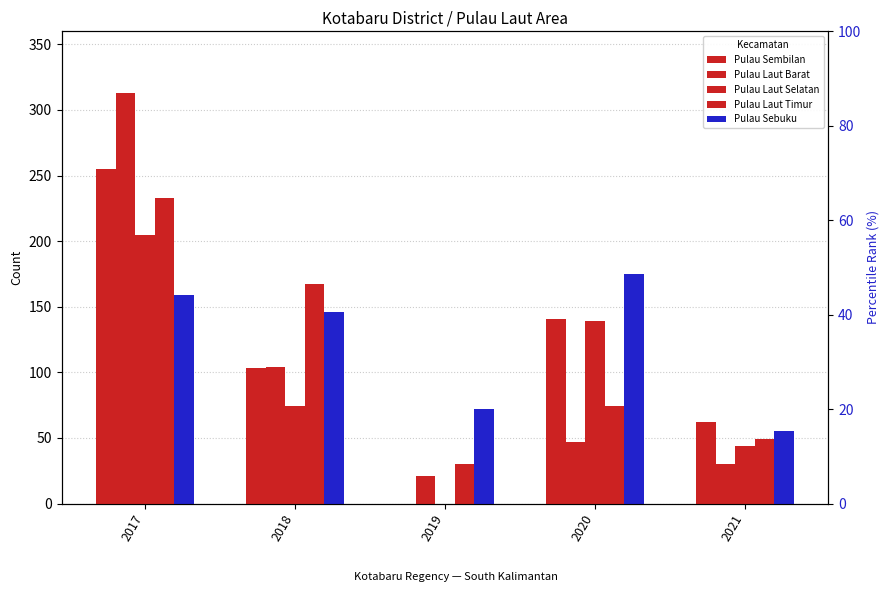

Reading right to left, list all the values displayed in this chart.

Pulau Sembilan: 2021=62	2020=141	2019=0	2018=103	2017=255
Pulau Laut Barat: 2021=30	2020=47	2019=21	2018=104	2017=313
Pulau Laut Selatan: 2021=44	2020=139	2019=0	2018=74	2017=205
Pulau Laut Timur: 2021=49	2020=74	2019=30	2018=167	2017=233
Pulau Sebuku: 2021=55	2020=175	2019=72	2018=146	2017=159